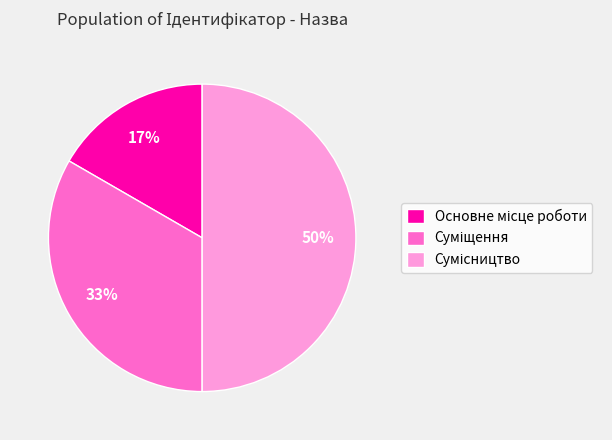

To the nearest percent, what is the difference between the largest and smallest slice percentages?

33%